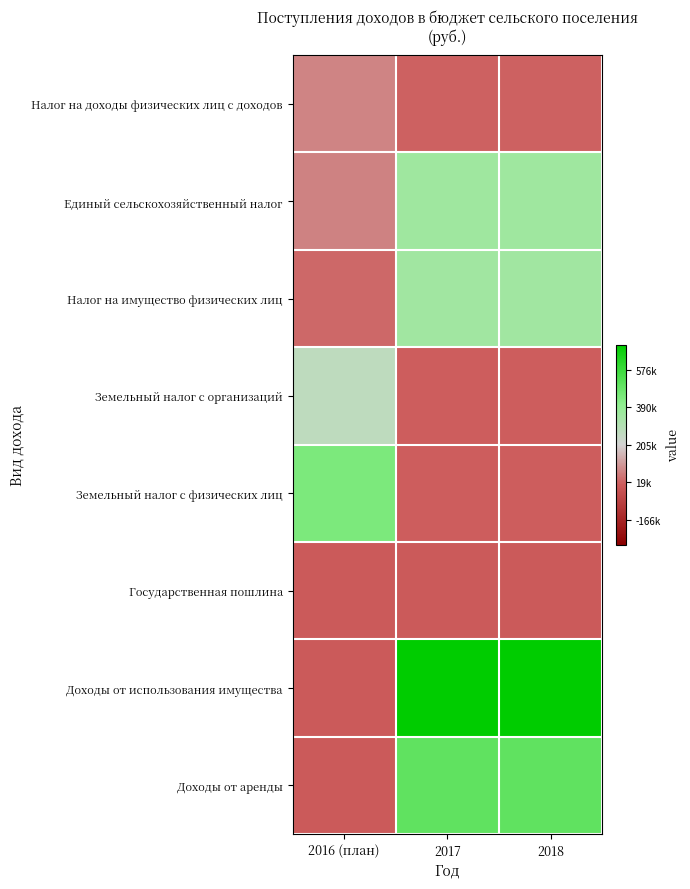

What is the total value across all series at 2017?

1.4